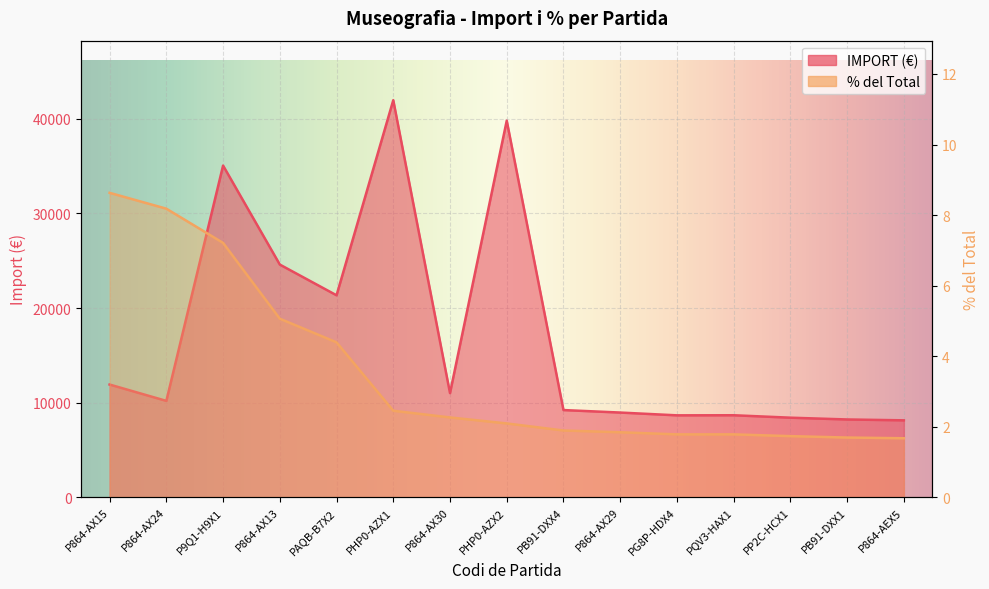

What is the difference between the maximum and minimum values in the % series?

7.0